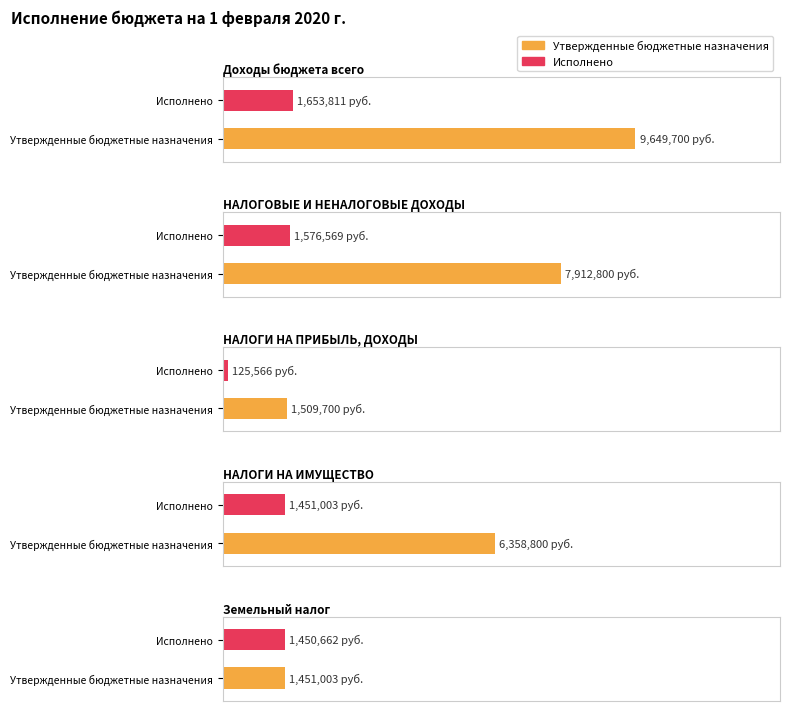

Is the value of Исполнено at Земельный налог greater than the value of Утвержденные бюджетные назначения at Земельный налог?

No